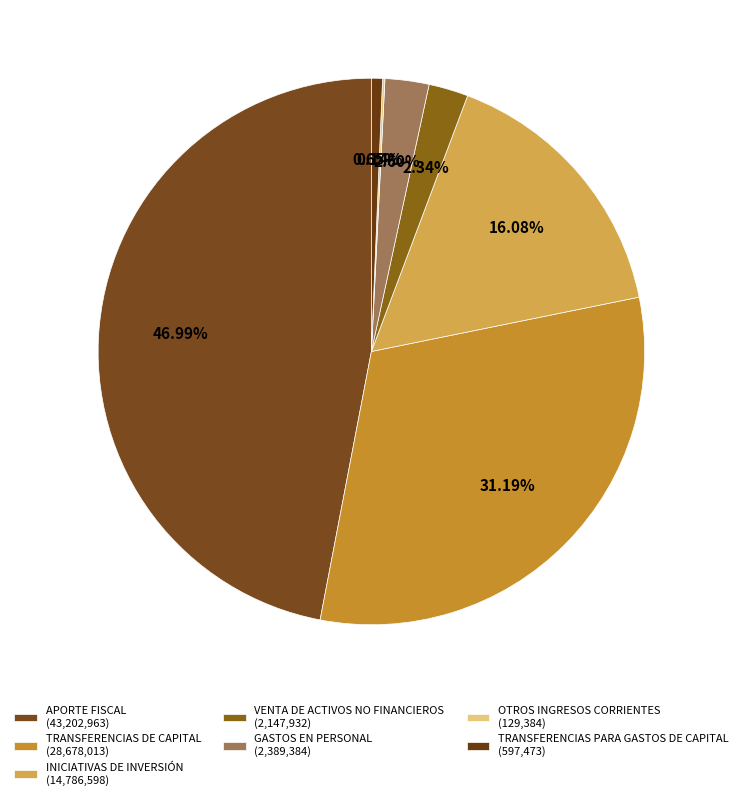

Between APORTE FISCAL and TRANSFERENCIAS DE CAPITAL, which is larger?

APORTE FISCAL